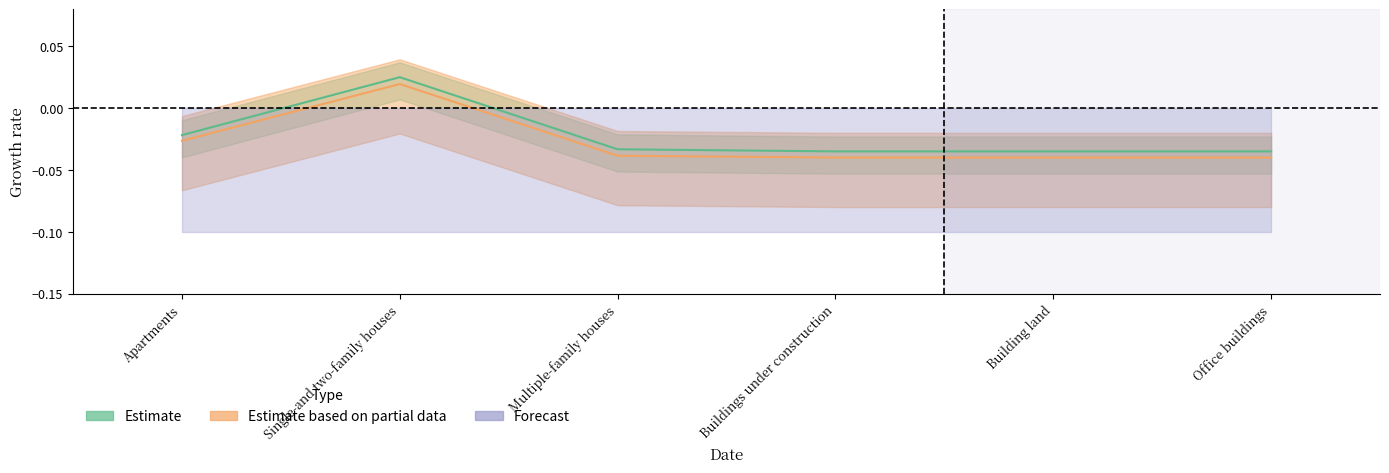

What is the sum of all Estimate values?

-0.1